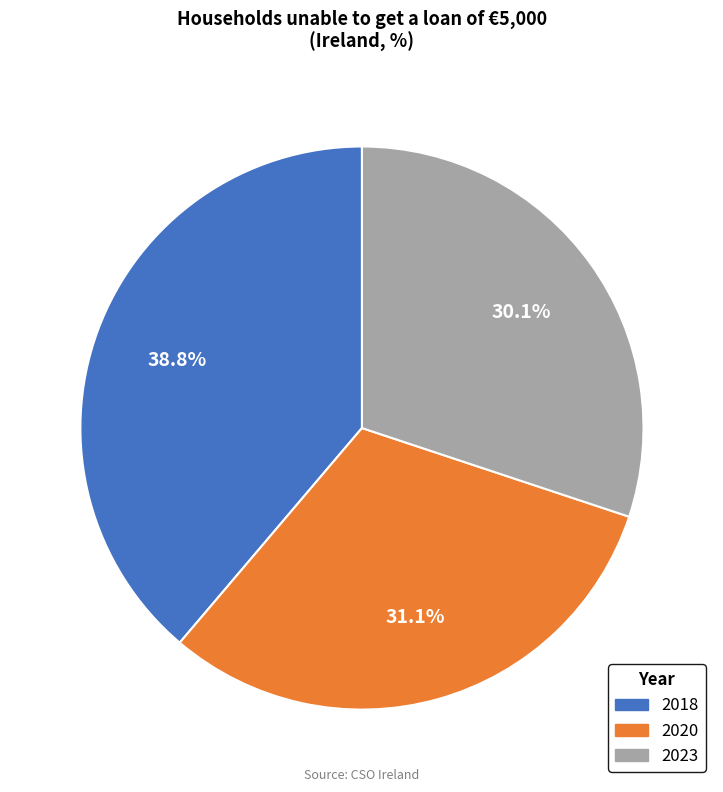

How many slices are in this pie chart?

3